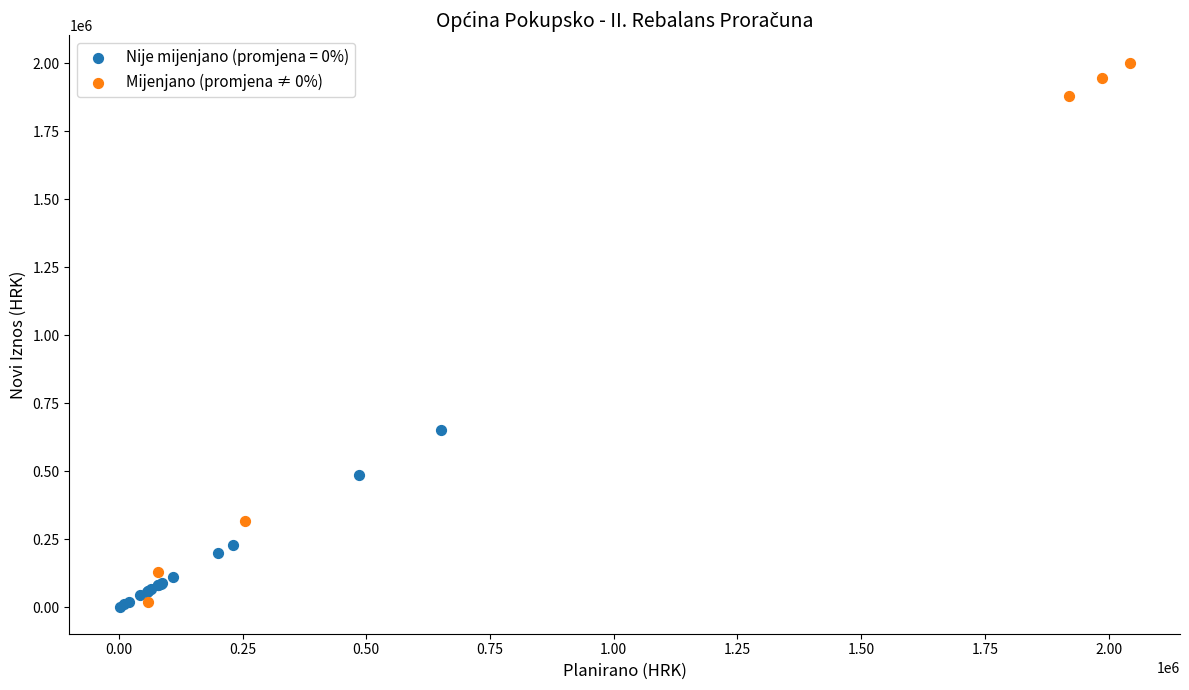

Which series has the largest Y range (max minus min)?

Mijenjano (promjena ≠ 0%)